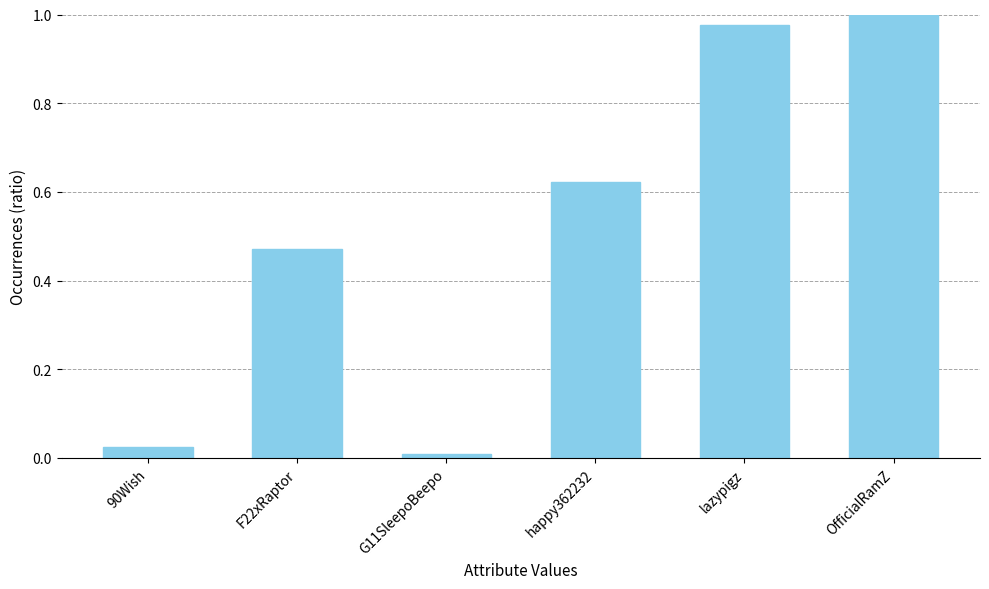

Are the bars grouped side by side (vs. stacked)?

No